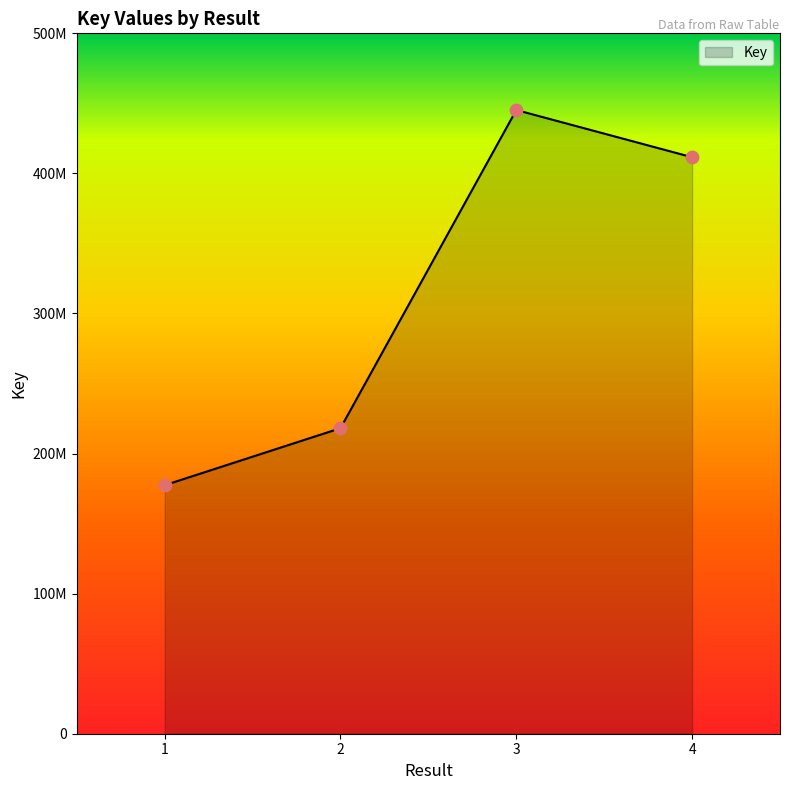

Does the chart have visible grid lines?

No